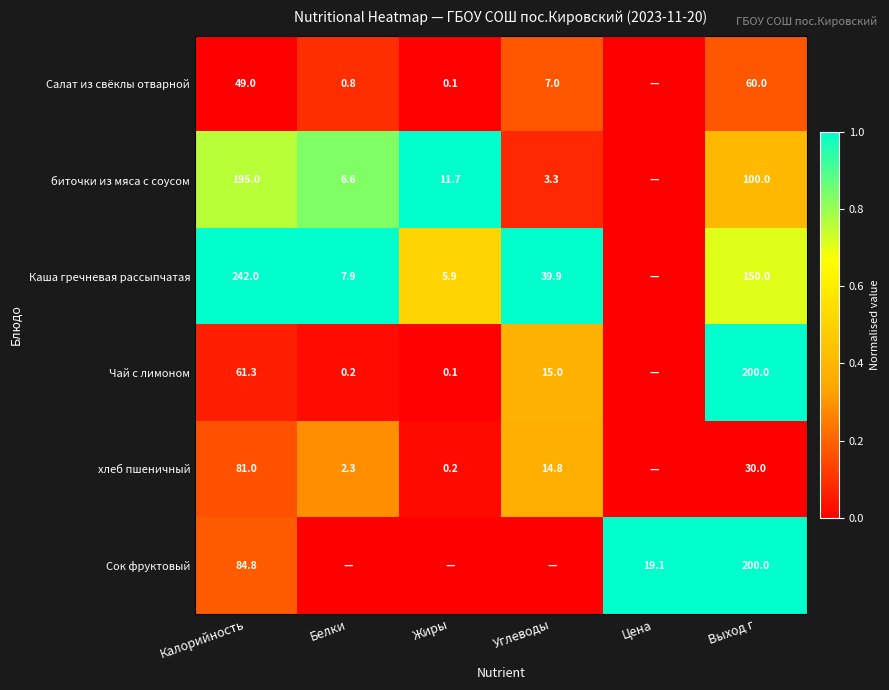

Which series changed the most between Калорийность and Выход г?

Чай с лимоном